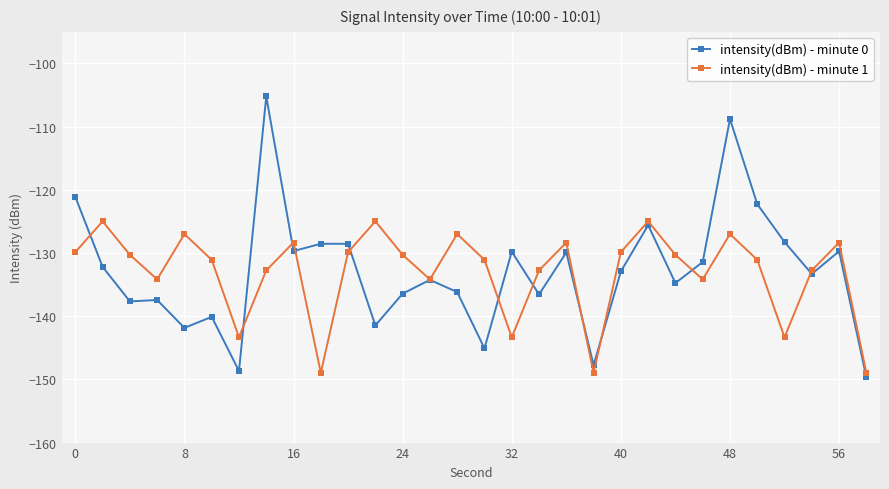

True or false: intensity(dBm) - minute 1 has more than 0 interior local peaks.

True